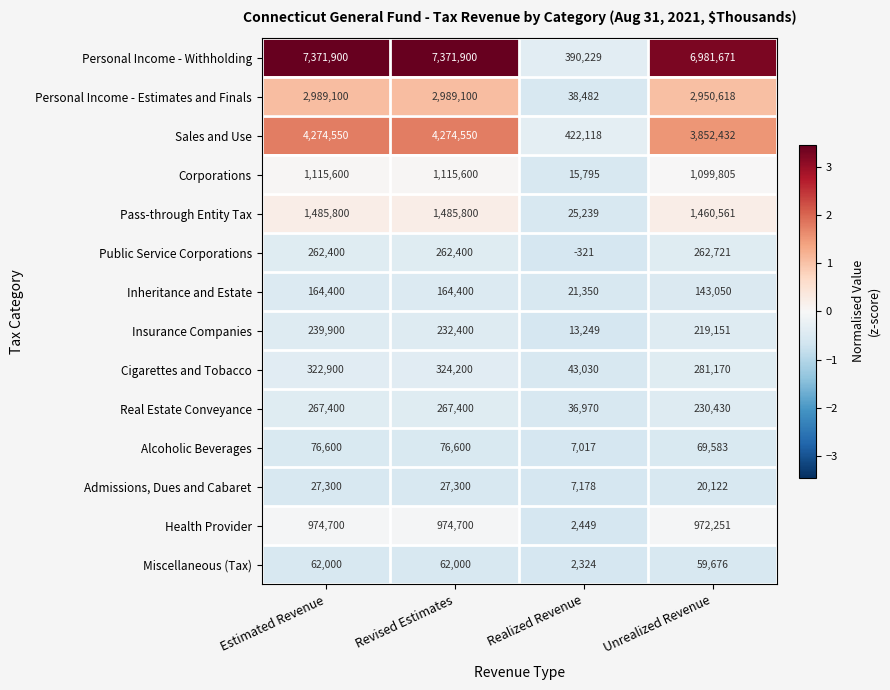

Is it true that Real Estate Conveyance equals 267400 at Estimated Revenue?

True